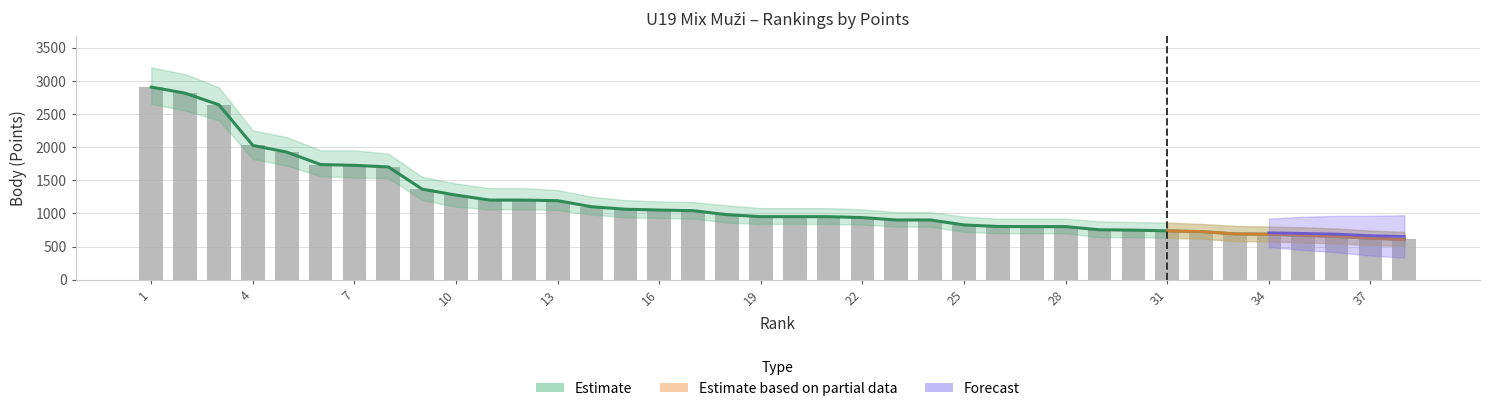

List the labels in order of Upper value, largest first.

1, 2, 3, 4, 5, 6, 7, 8, 9, 10, 11, 12, 13, 14, 15, 16, 17, 18, 19, 20, 21, 22, 23, 24, 25, 26, 27, 28, 29, 30, 31, 32, 33, 34, 35, 36, 37, 38